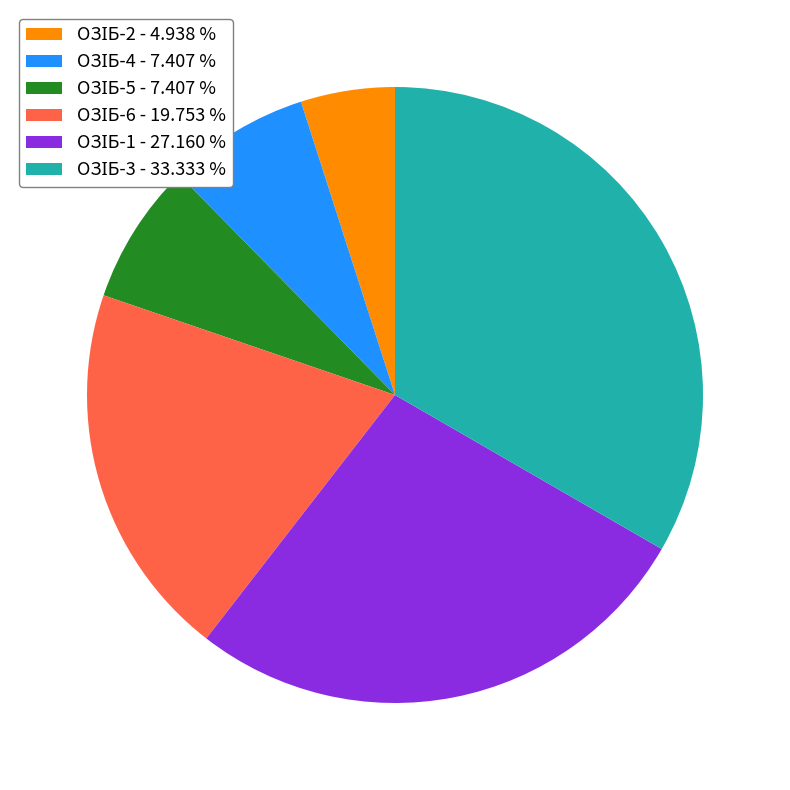

Is there a majority slice in this chart?

No